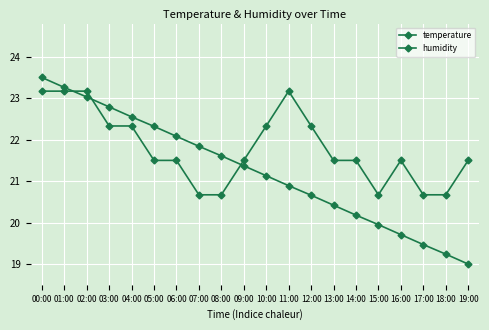

True or false: humidity has a value of 27.4 at 15:00.

False